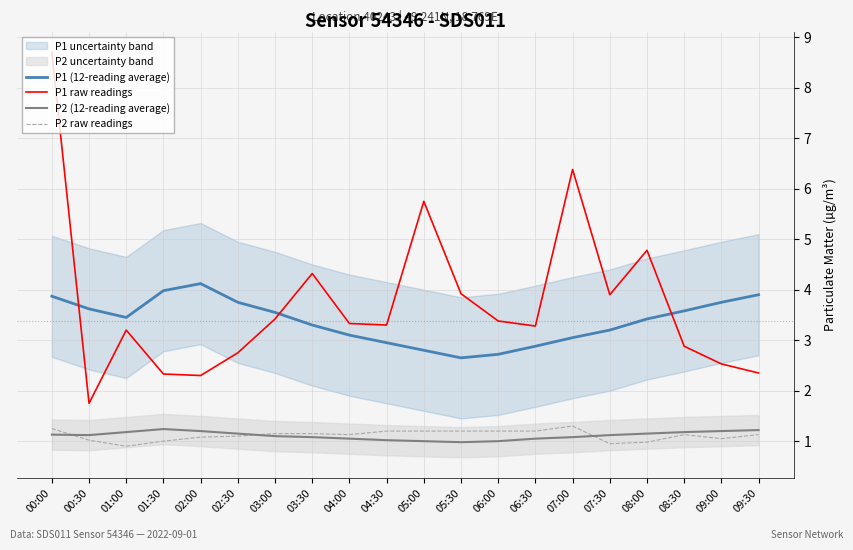

Which series changed the most between 02:00 and 03:30?

P1 raw readings